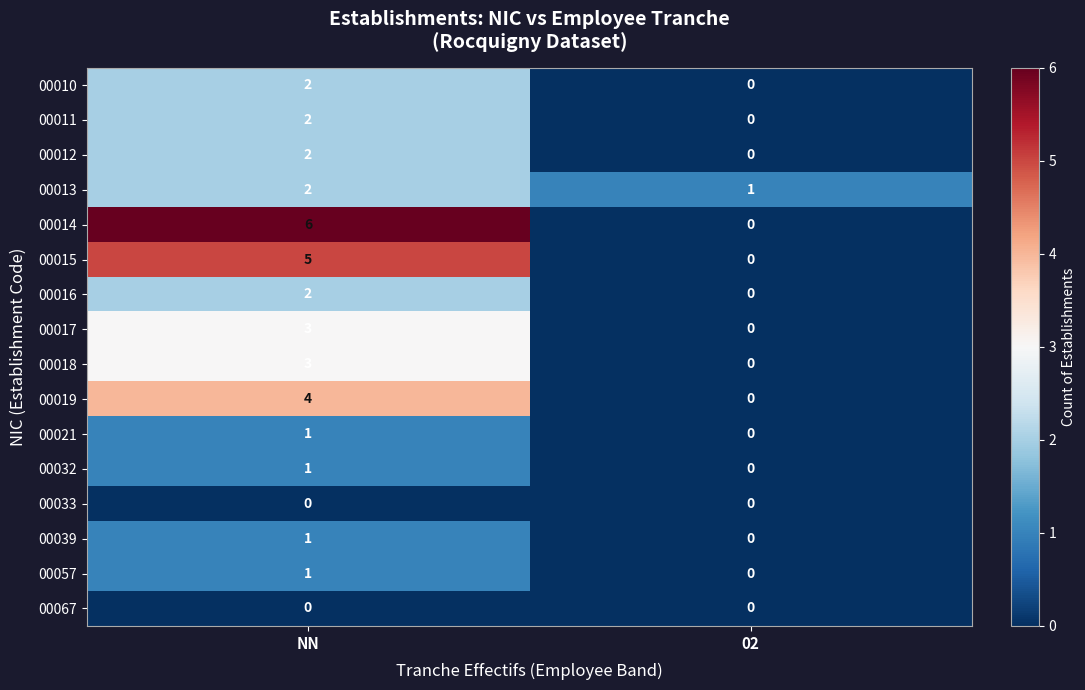

What is the greatest value displayed?

6